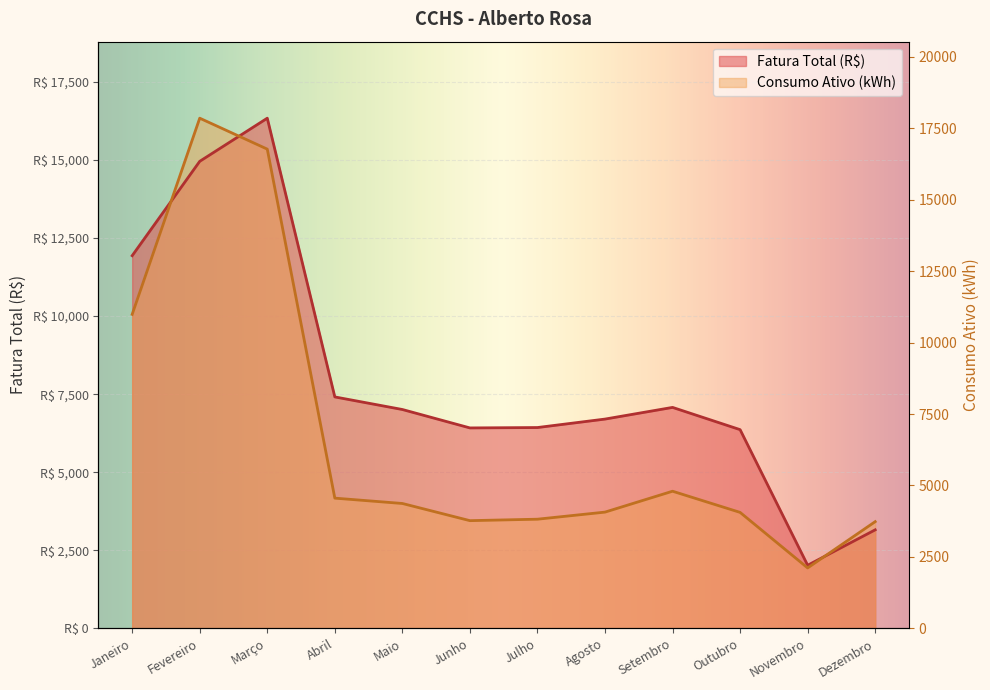

List the labels in order of Fatura Total (R$) value, largest first.

Março, Fevereiro, Janeiro, Abril, Setembro, Maio, Agosto, Julho, Junho, Outubro, Dezembro, Novembro